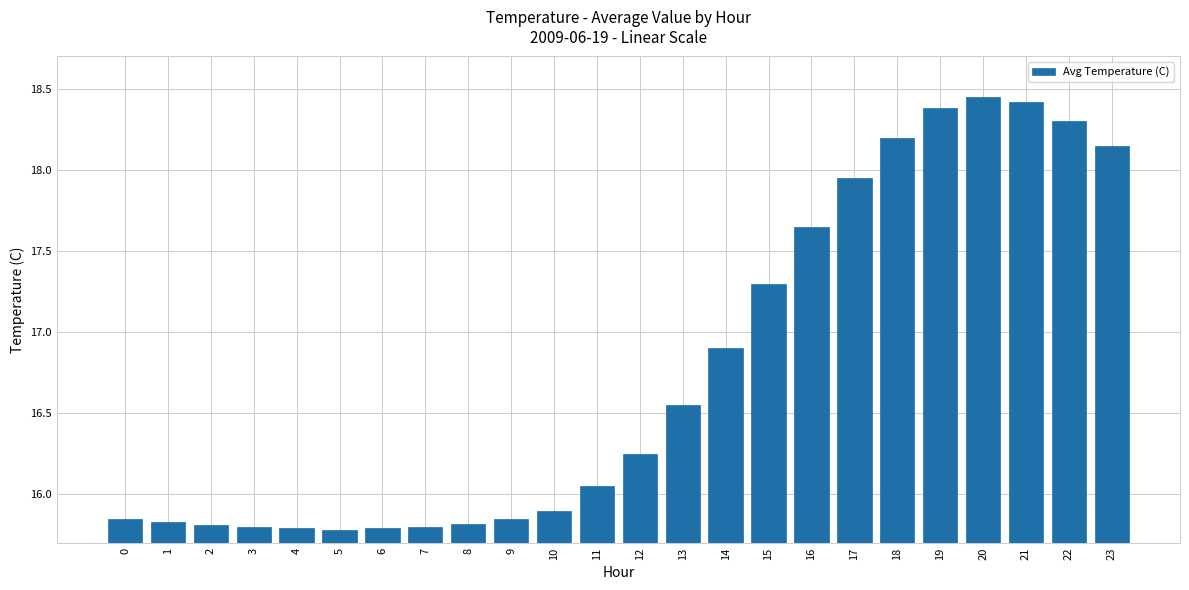

What is the sum of the values at 18 and 3?

34.0